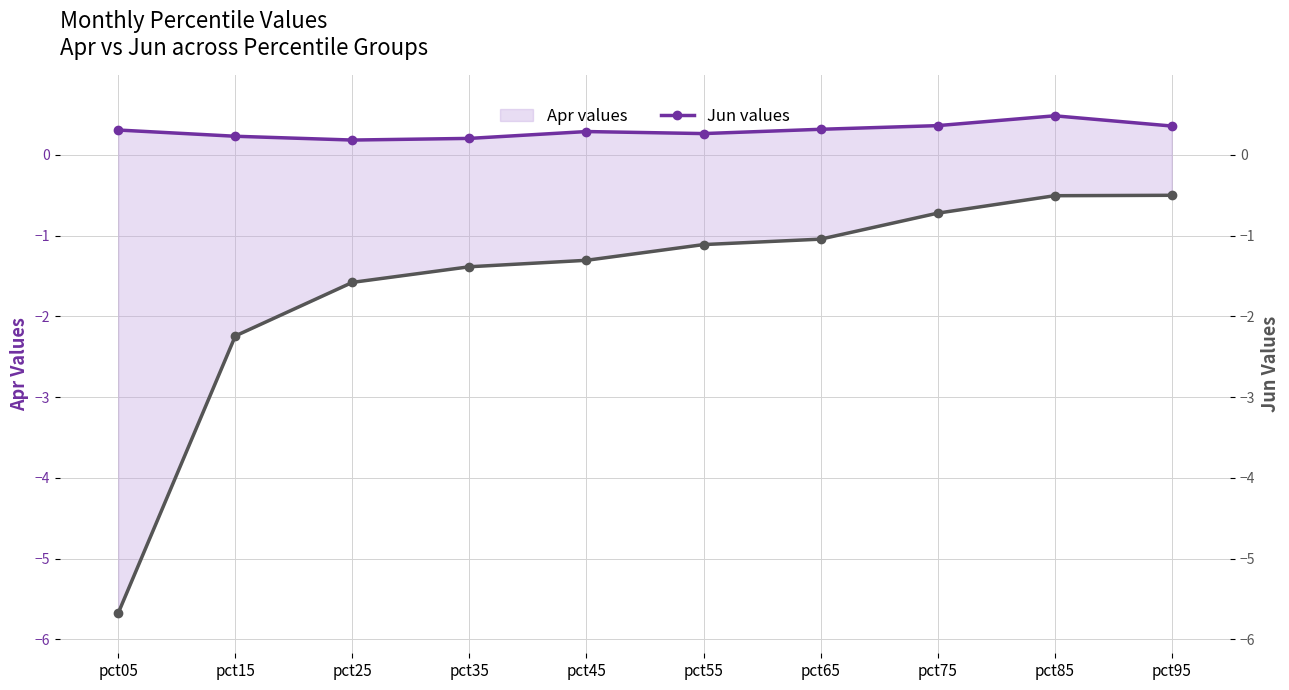

Reading right to left, extract all data points from this chart.

Apr values: 0.4	0.5	0.4	0.3	0.3	0.3	0.2	0.2	0.2	0.3
Jun values: -0.5	-0.5	-0.7	-1.0	-1.1	-1.3	-1.4	-1.6	-2.2	-5.7